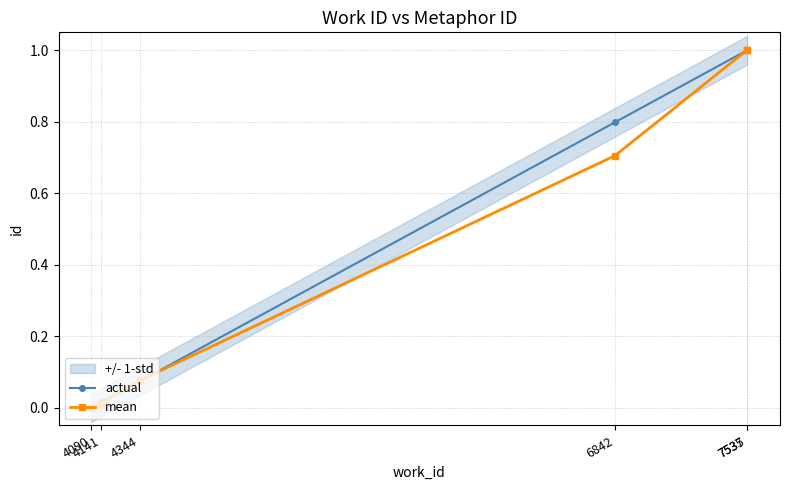

Between which two adjacent categories do actual and mean first intersect?

4141 and 4344